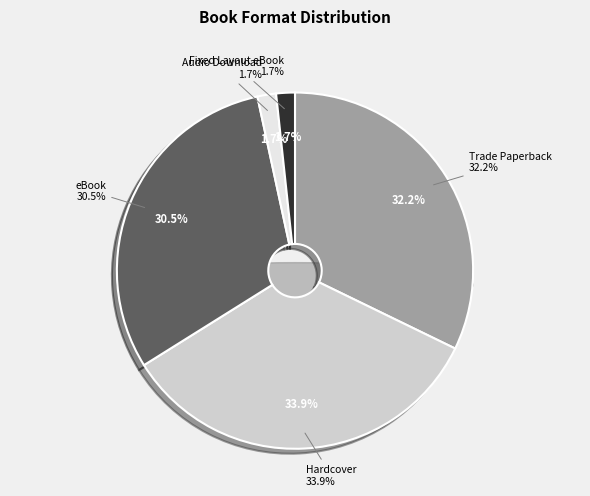

Does any single category account for the majority?

No